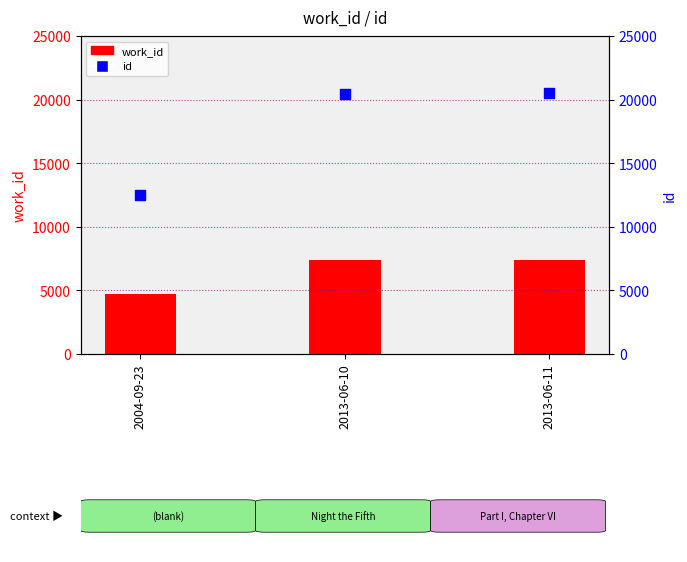

Which series has the largest total across all categories?

id